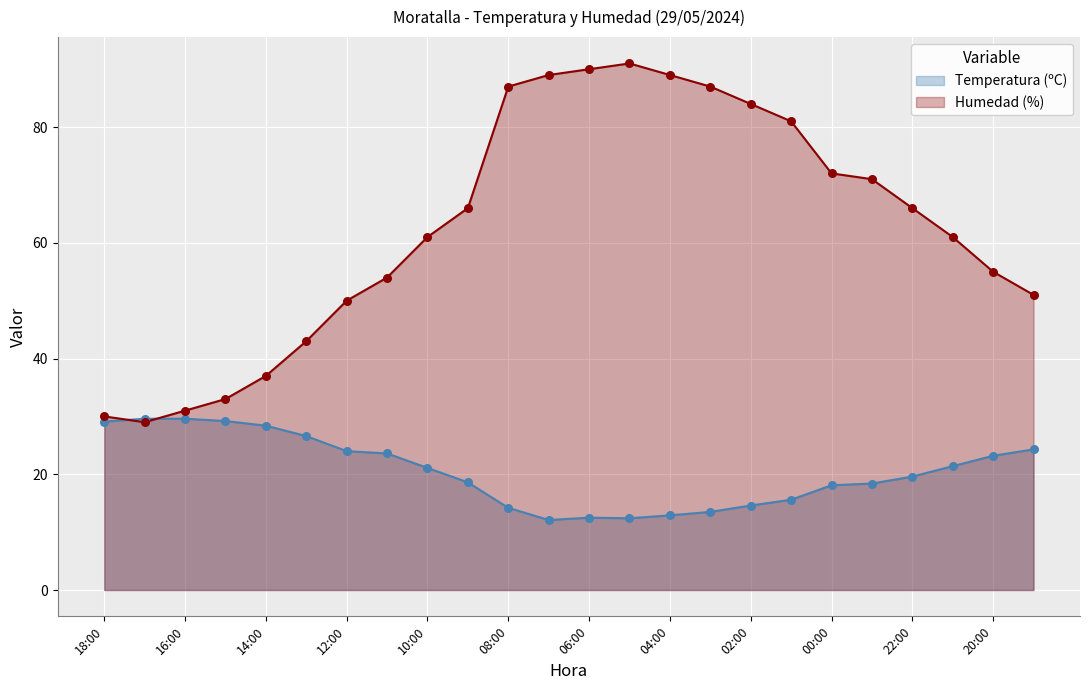

Which series contains the highest Y value?

Humedad (%)